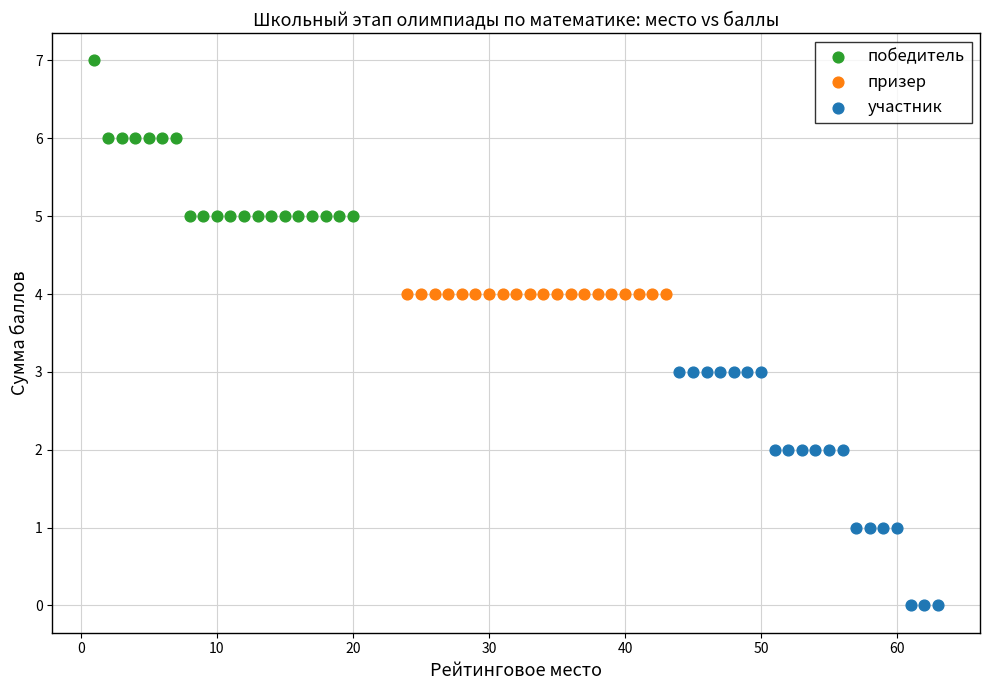

Which series contains the lowest Y value?

участник